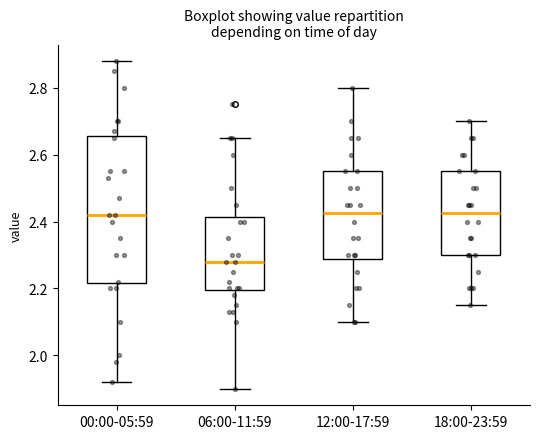

Reading left to right, read every box against the y-axis: the position of its median line, the range the box covers, and the ends of its whiskers. The values are not printed on the chart, so give them approximately, as read against the axis.

00:00-05:59: median 2.42, box 2.22 to 2.66, whiskers 1.92 to 2.88
06:00-11:59: median 2.28, box 2.20 to 2.42, whiskers 1.90 to 2.66
12:00-17:59: median 2.42, box 2.28 to 2.56, whiskers 2.10 to 2.80
18:00-23:59: median 2.42, box 2.30 to 2.56, whiskers 2.16 to 2.70